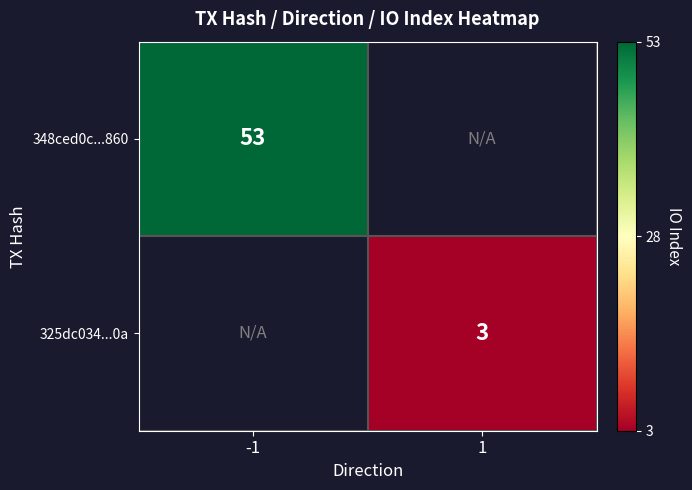

The value of 325dc034...0a at 1 is 3. True or false?

True